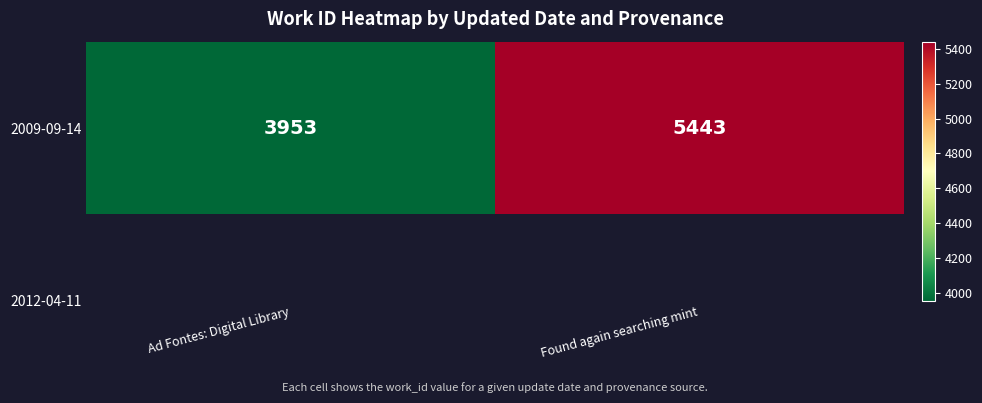

What is the difference between the values at Found again searching mint and Ad Fontes: Digital Library?

1490